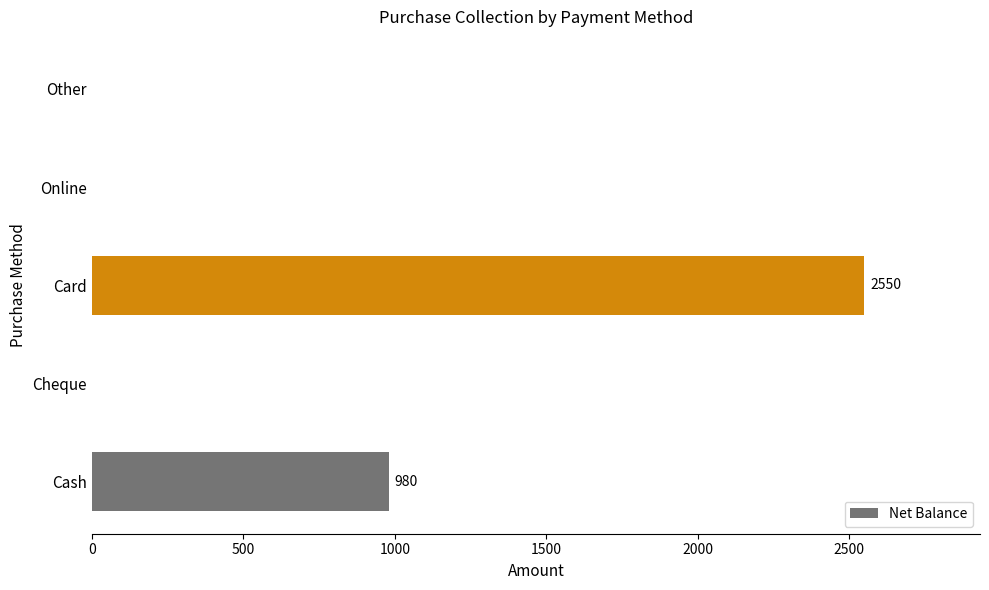

The chart shows a value of 0 at Cheque. True or false?

True